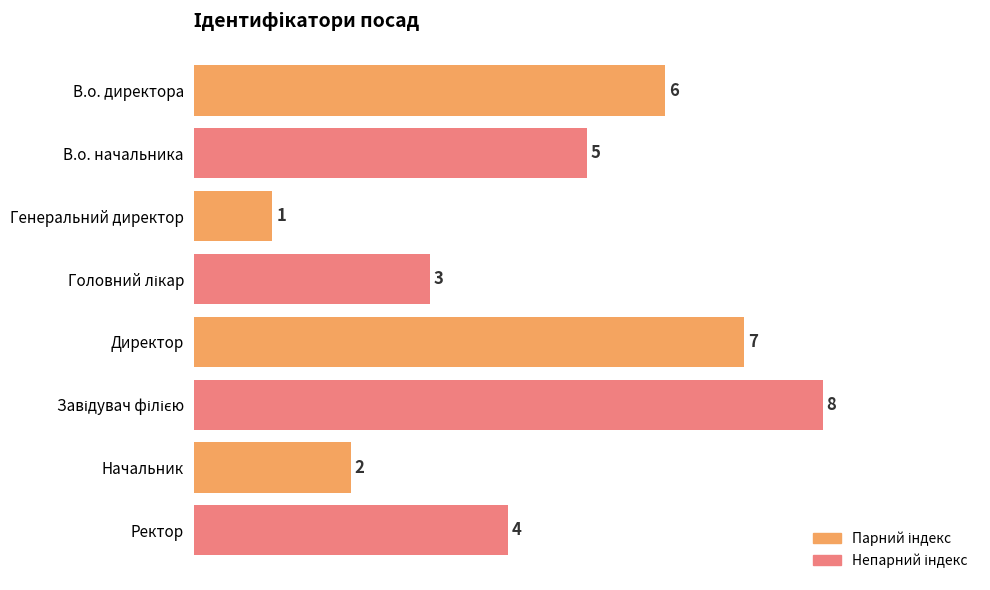

Reading top to bottom, extract all data points from this chart.

6	5	1	3	7	8	2	4